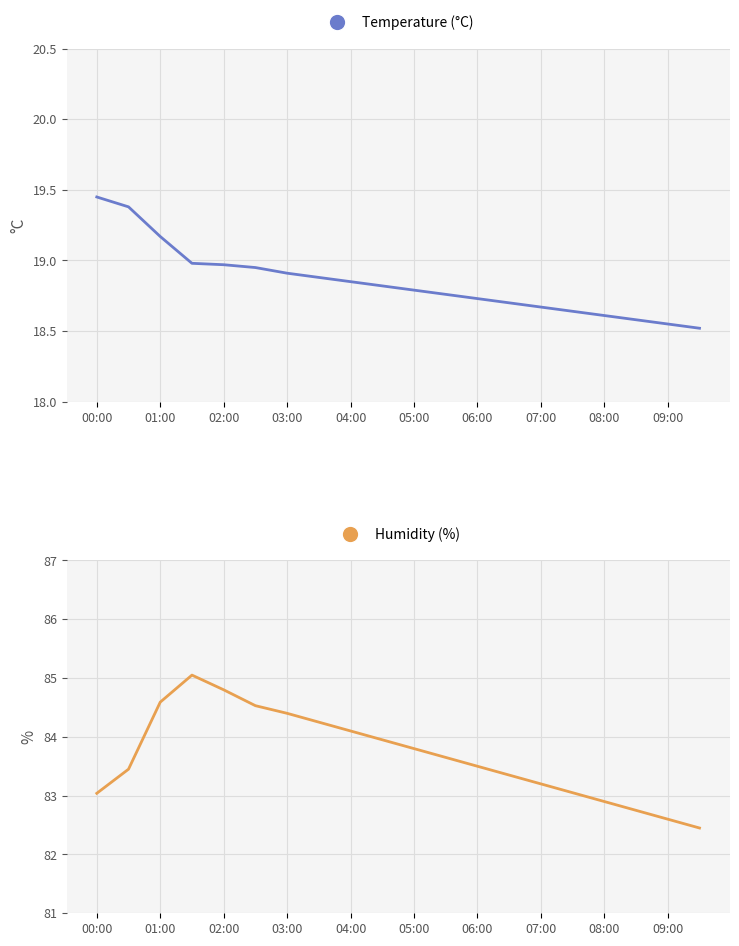

How many categories are shown in the chart?

20